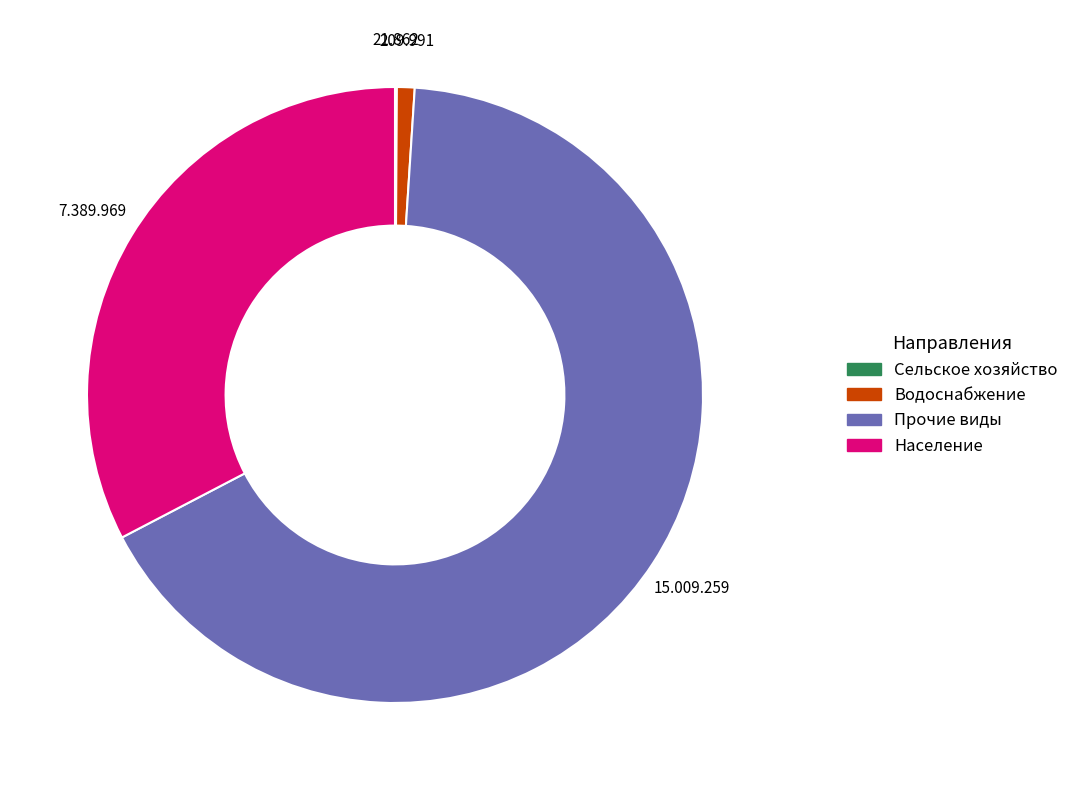

Is there any slice that represents more than half of the pie?

Yes